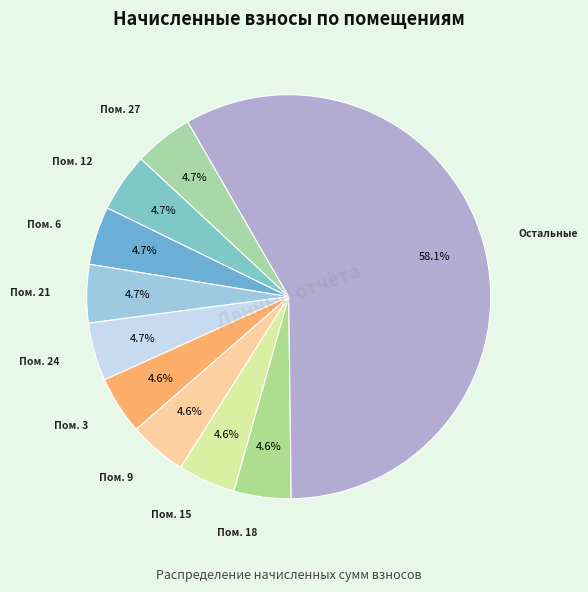

How many slices are in this pie chart?

10